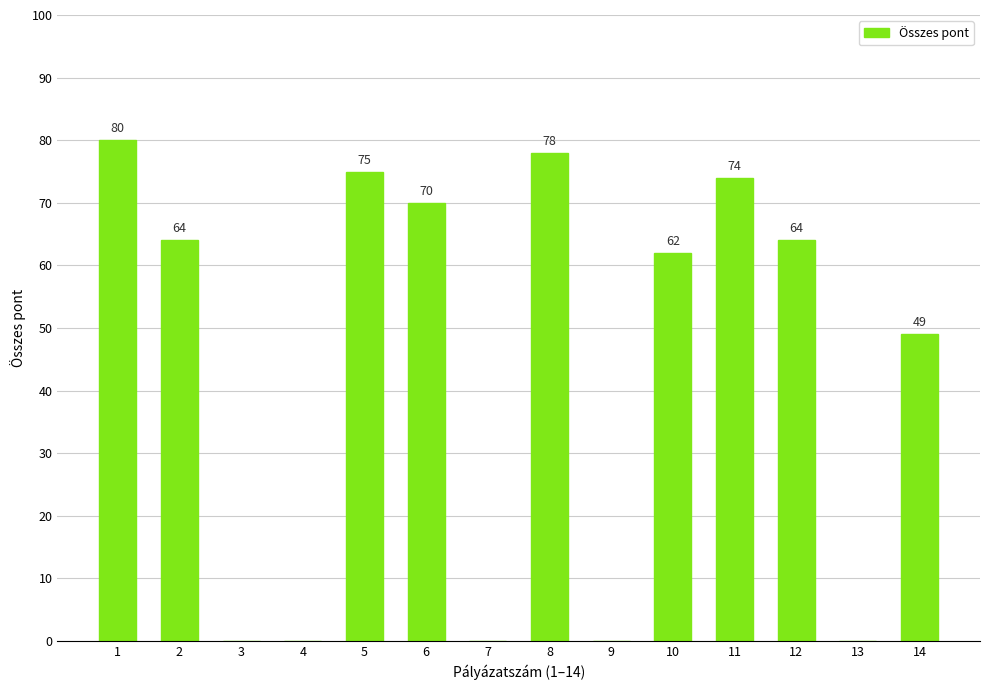

The chart shows a value of 0 at 13. True or false?

True